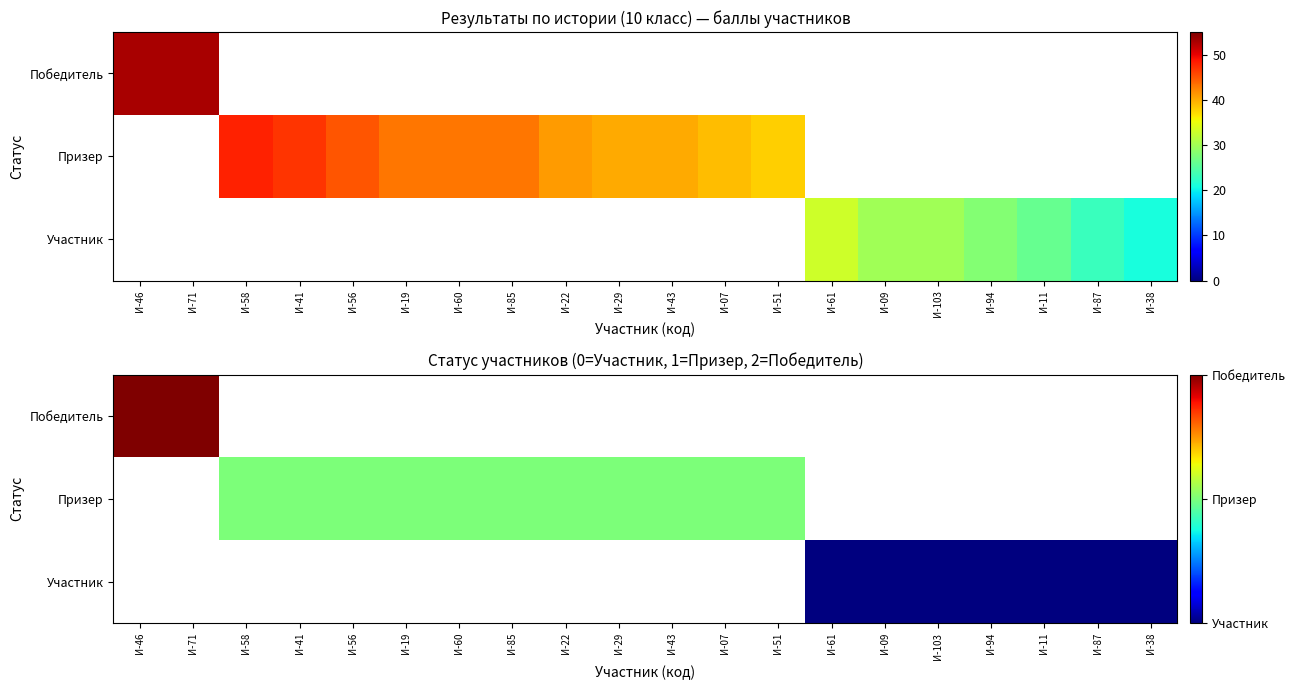

Is it true that Победитель equals 3.3 at И-71?

False